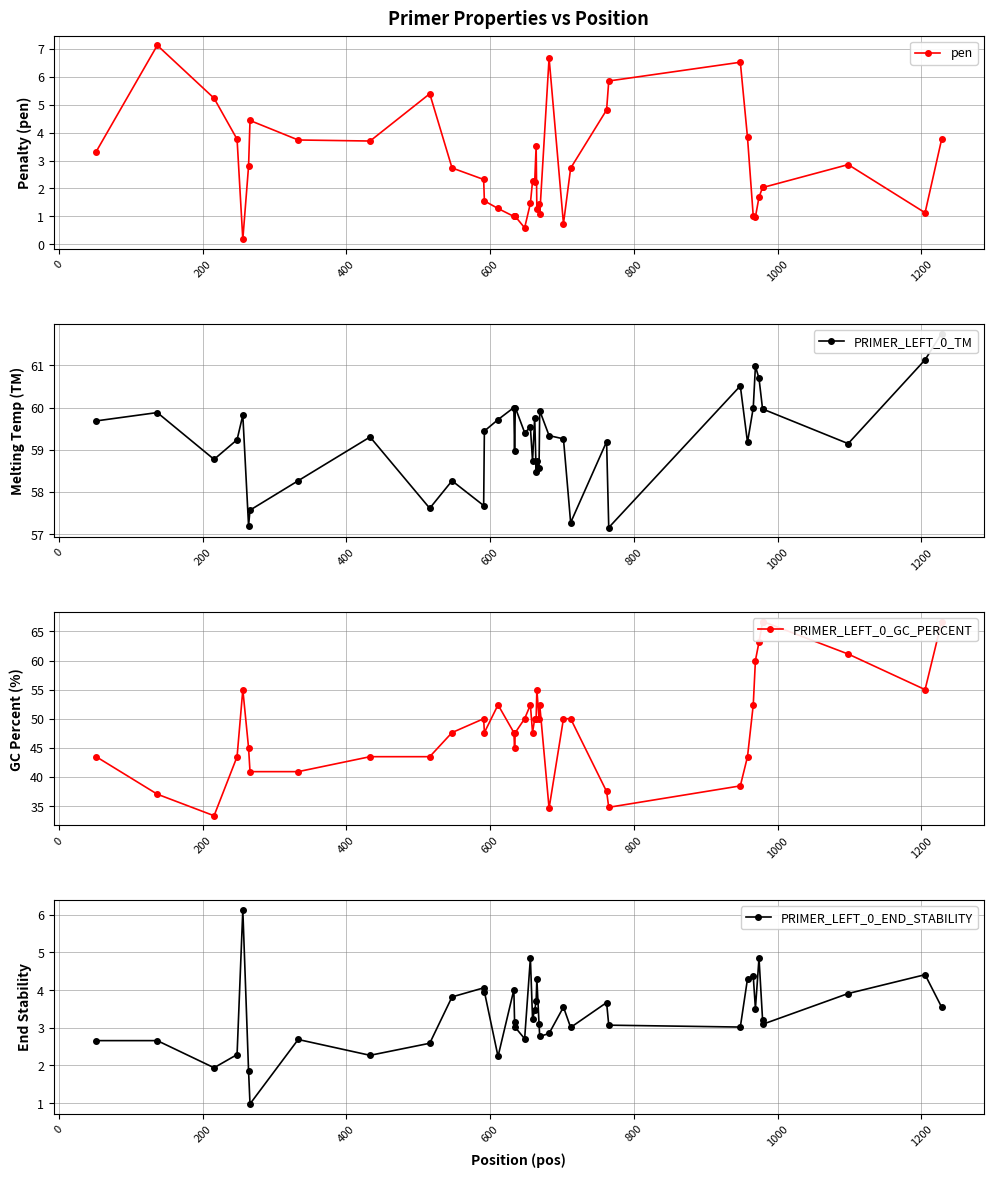

In PRIMER_LEFT_0_TM, how many points are higher than both neighbors (excluding endpoints)?

13